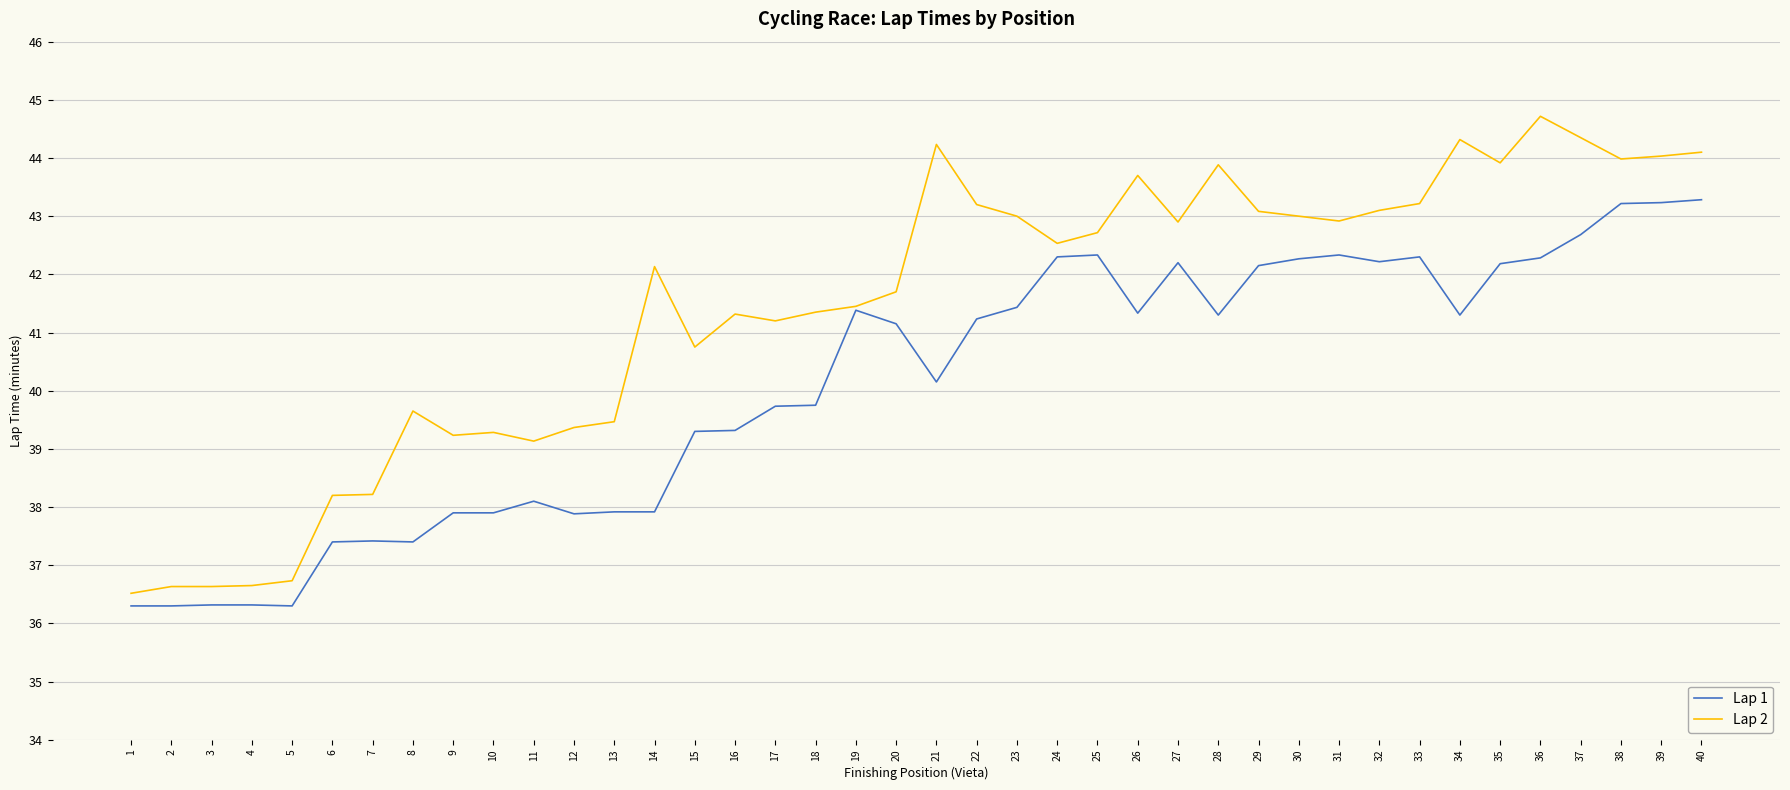

The value of Lap 2 at 1 is 60.7. True or false?

False